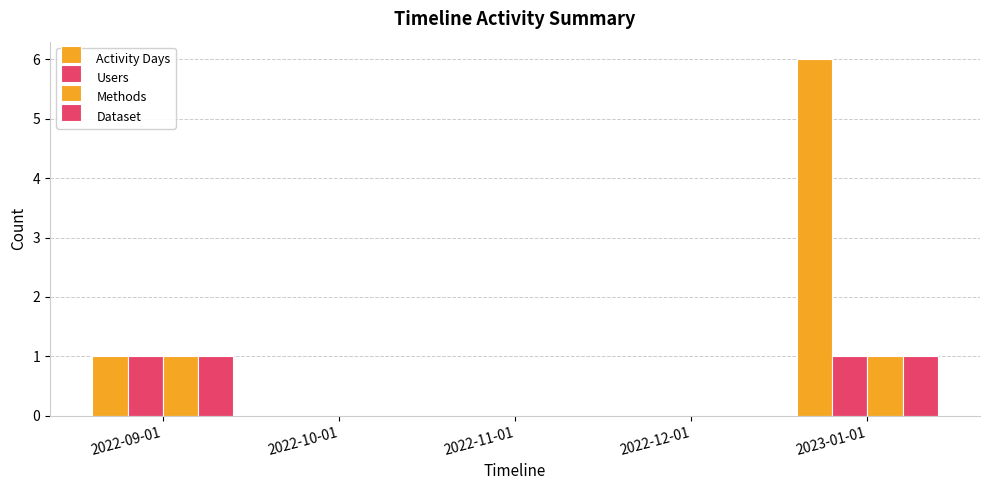

Is it true that Methods equals 1 at 2023-01-01?

False